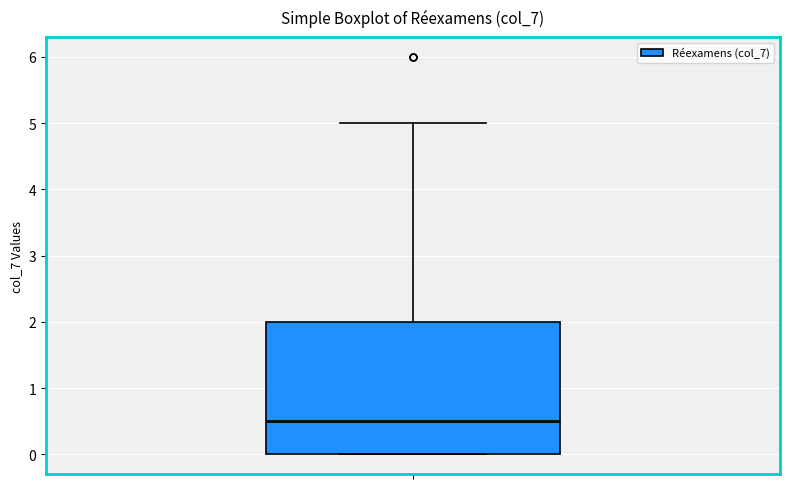

Where does the upper whisker of the box end on the y-axis? The values are not printed on the chart, so give them approximately, as read against the axis.

5.0